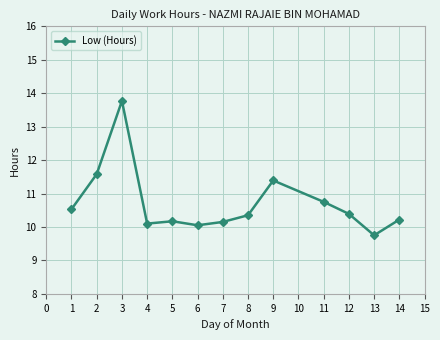

At which category does the chart reach its peak across all series?

3